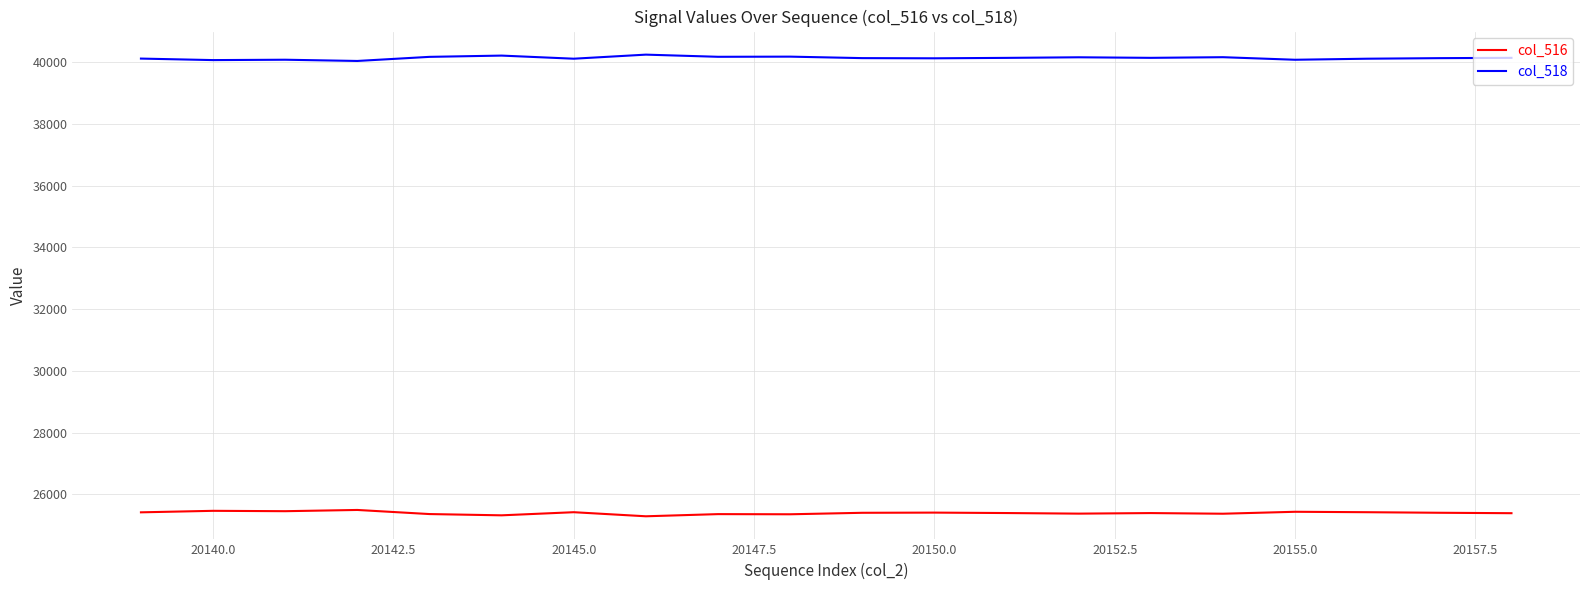

Rank the series by their average value, from highest to lowest.

col_518, col_516